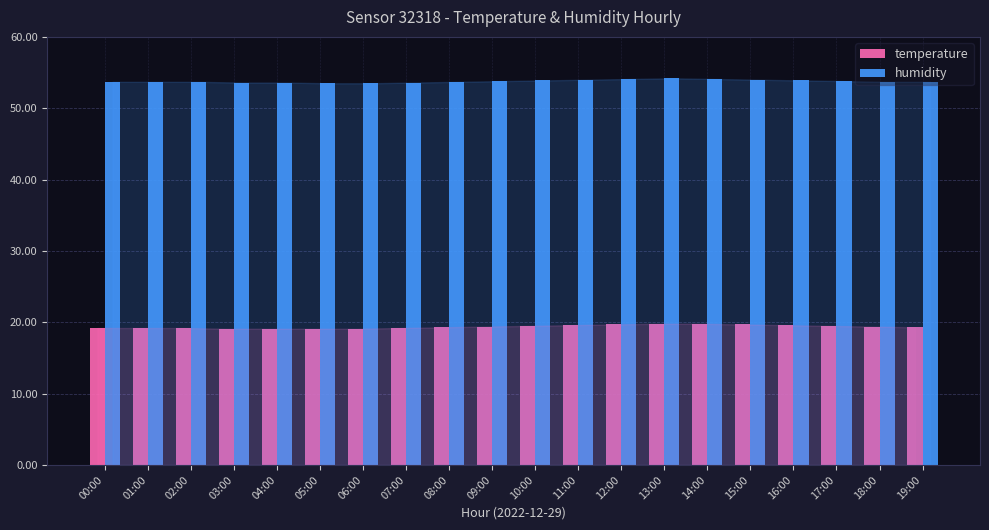

Which series has the largest total across all categories?

humidity